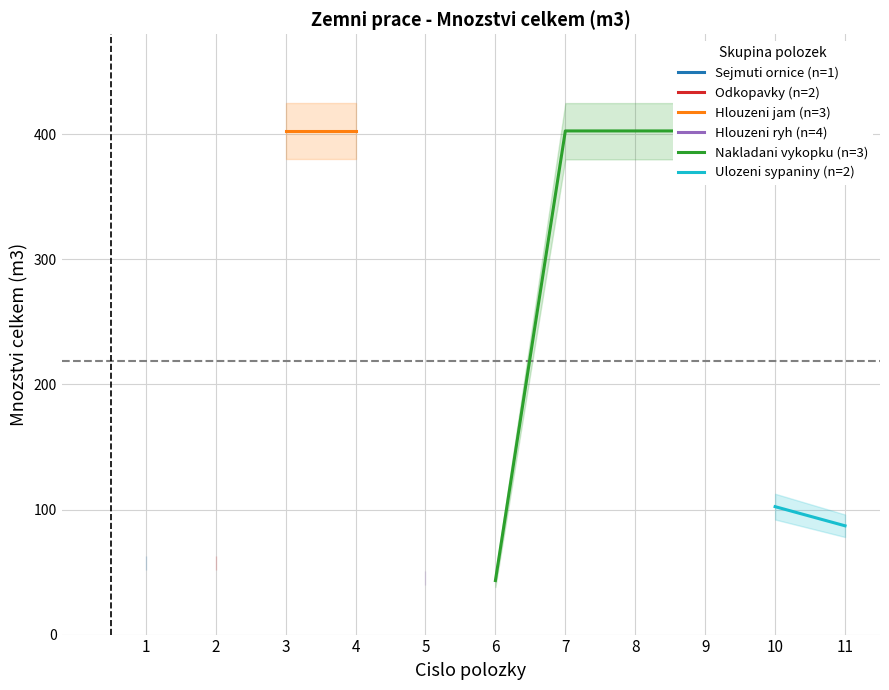

What is the value of the Mnozstvi (m3) point at the 6th from the left?

43.2